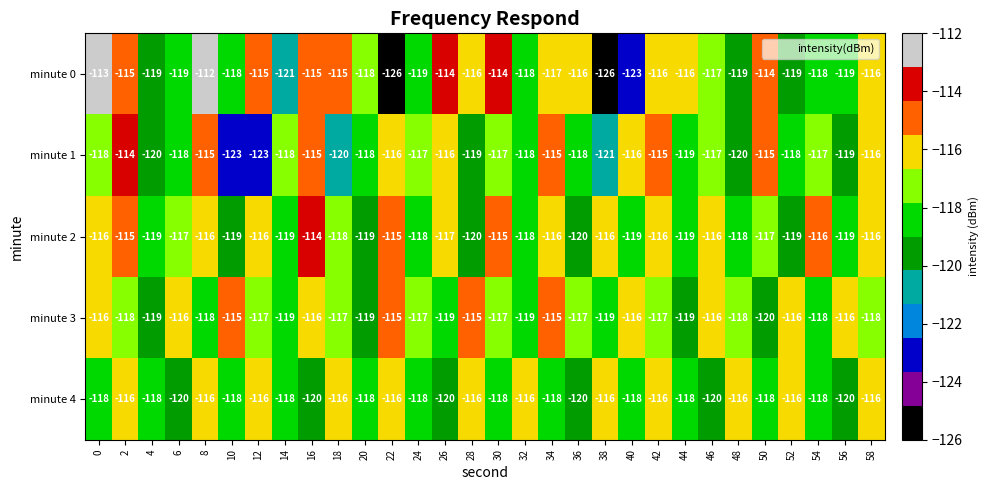

Is it true that minute 1 equals -118 at 32?

True